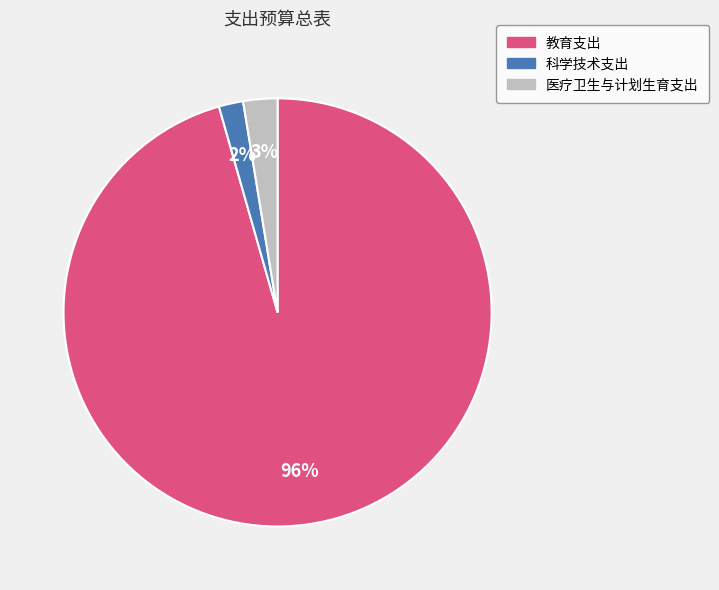

What is the majority slice?

教育支出